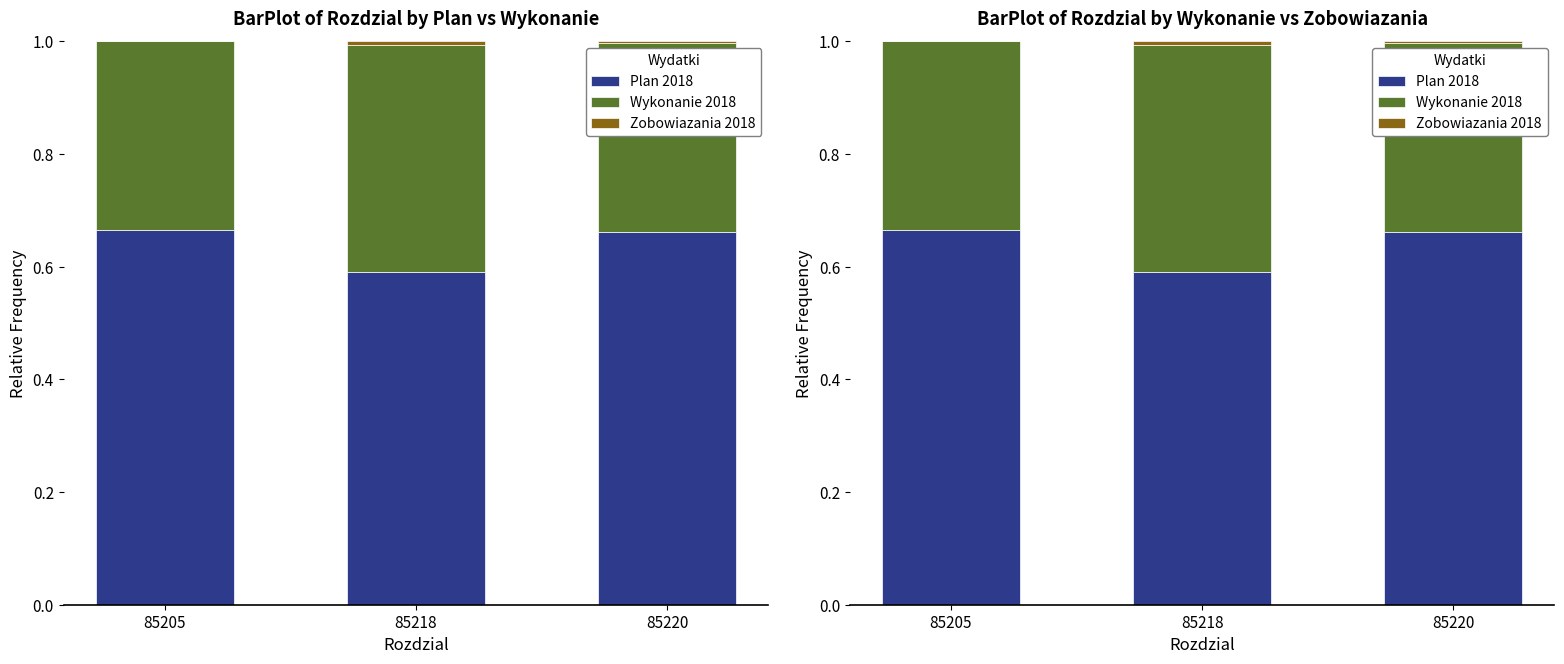

What is the difference between the Wykonanie 2018 values at 85205 and 85218?

0.1